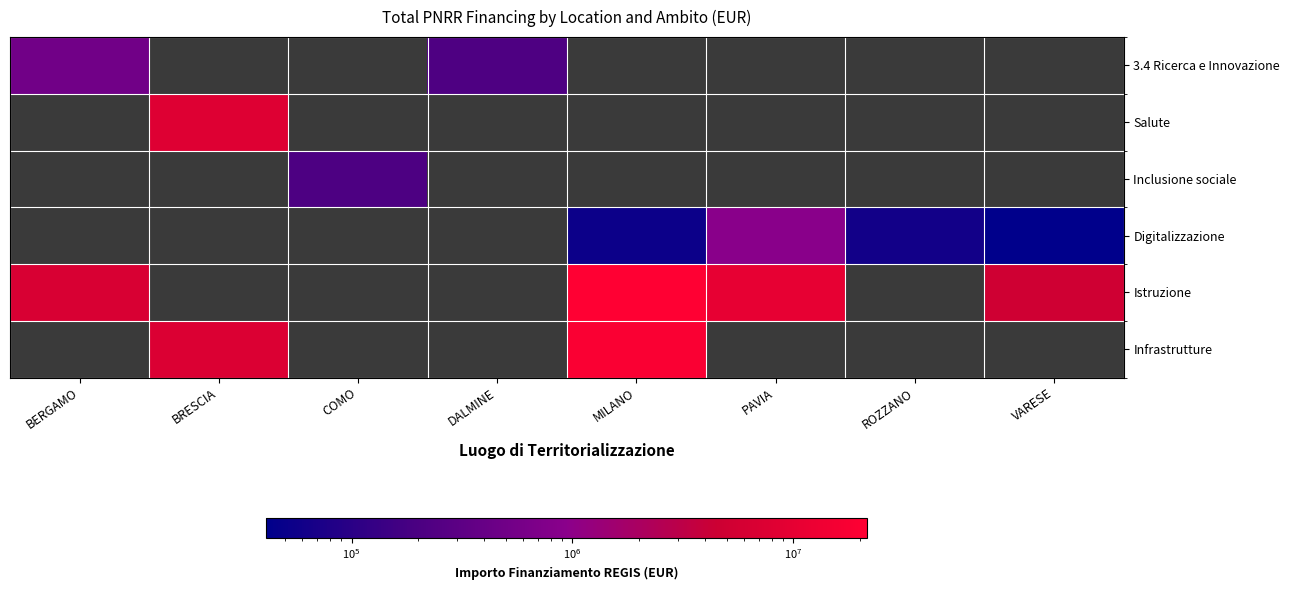

What is the minimum value shown in the chart?

41196.6